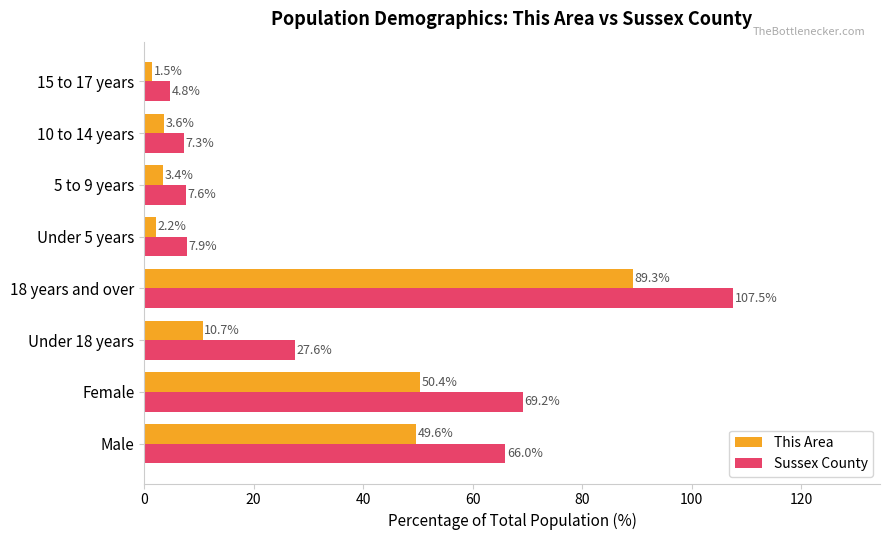

What are all the series names shown in the legend?

This Area, Sussex County